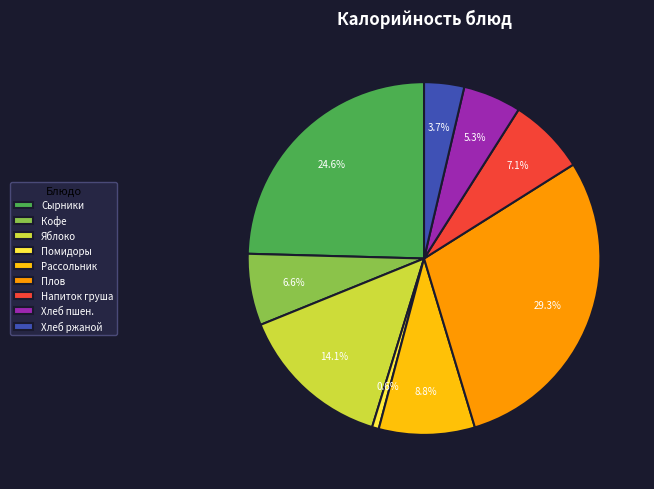

What percentage do Рассольник and Сырники together represent?

33.4%